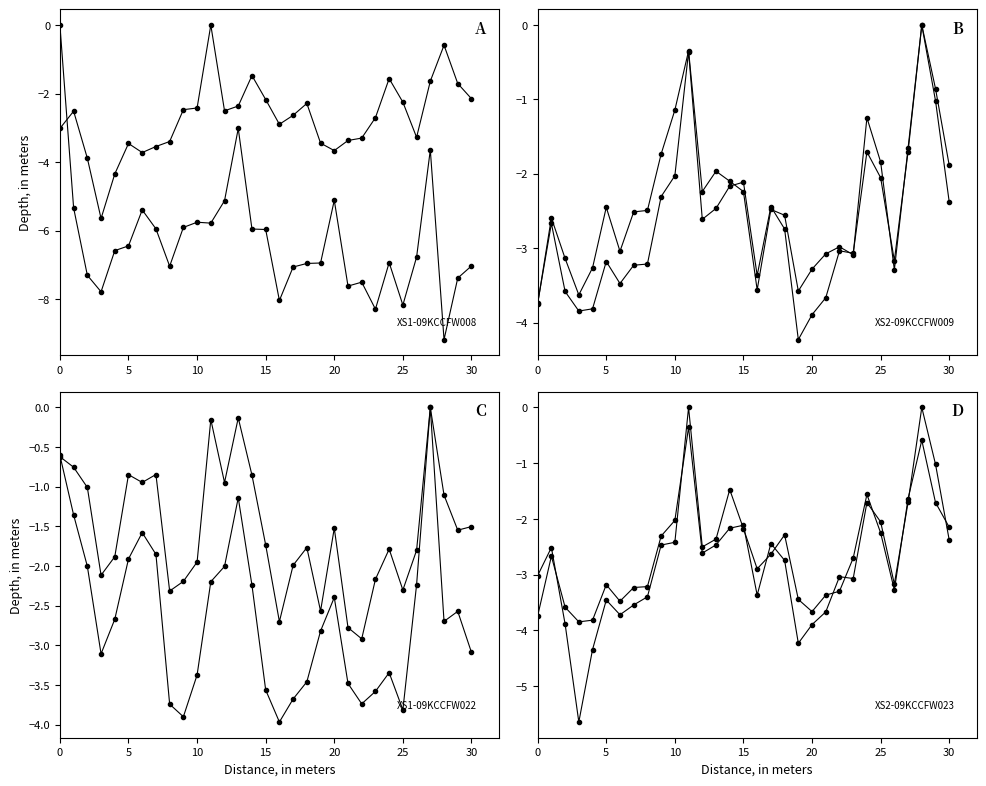

What is the smallest value displayed?

-9.2